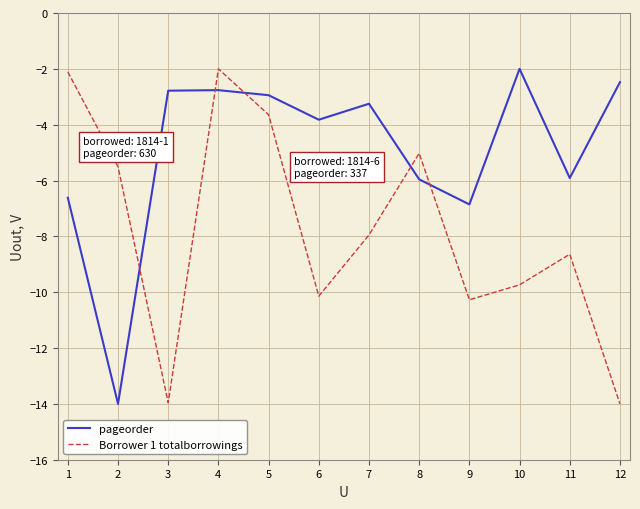

Where do Borrower 1 totalborrowings and pageorder first cross each other?

2 and 3